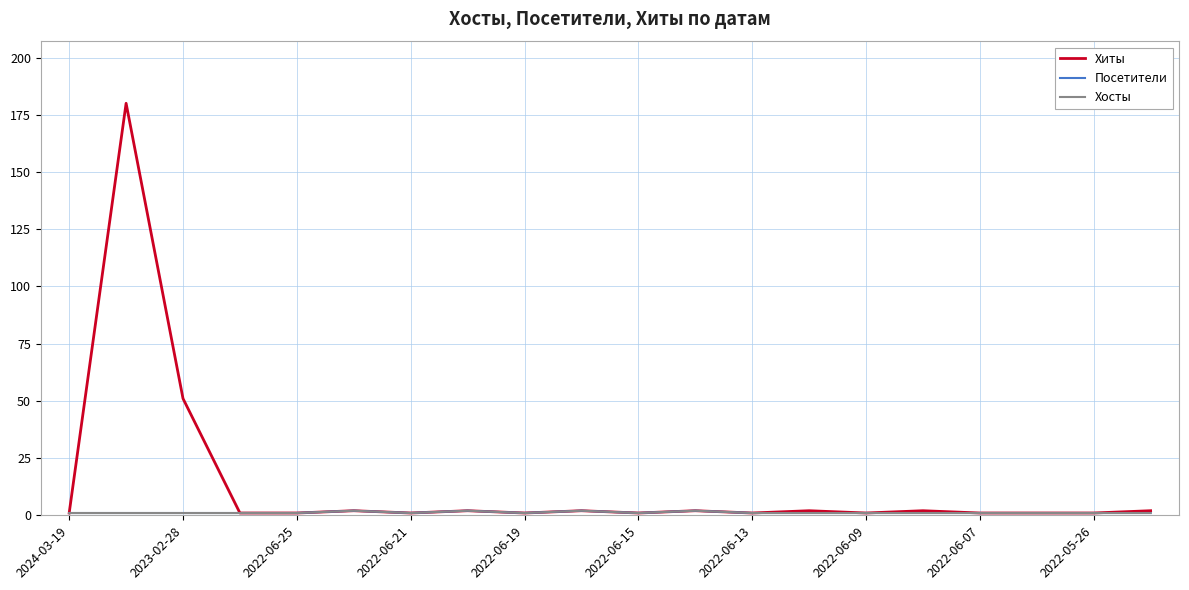

What is the difference between the second highest and minimum values in the Хосты series?

1